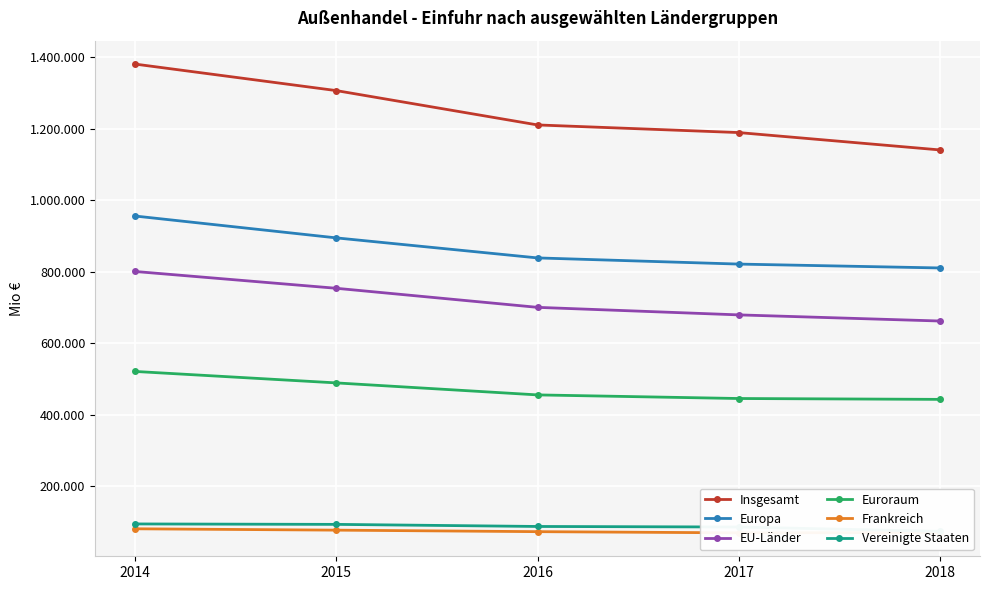

What is the average value of the EU-Länder series?

719146